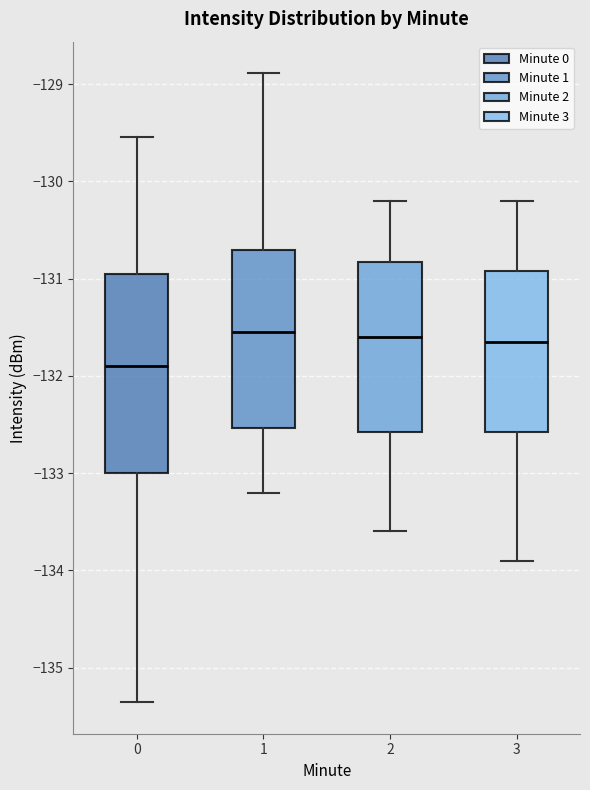

Comparing the boxes themselves (not the whiskers), which one is the tallest?

0